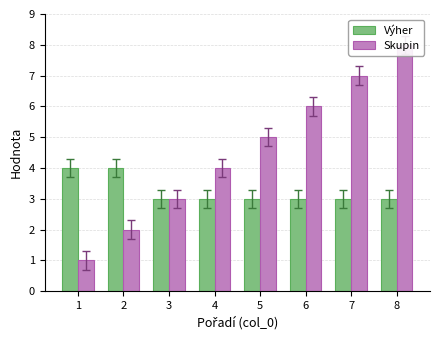

Which series has the largest range (max minus min)?

Skupin